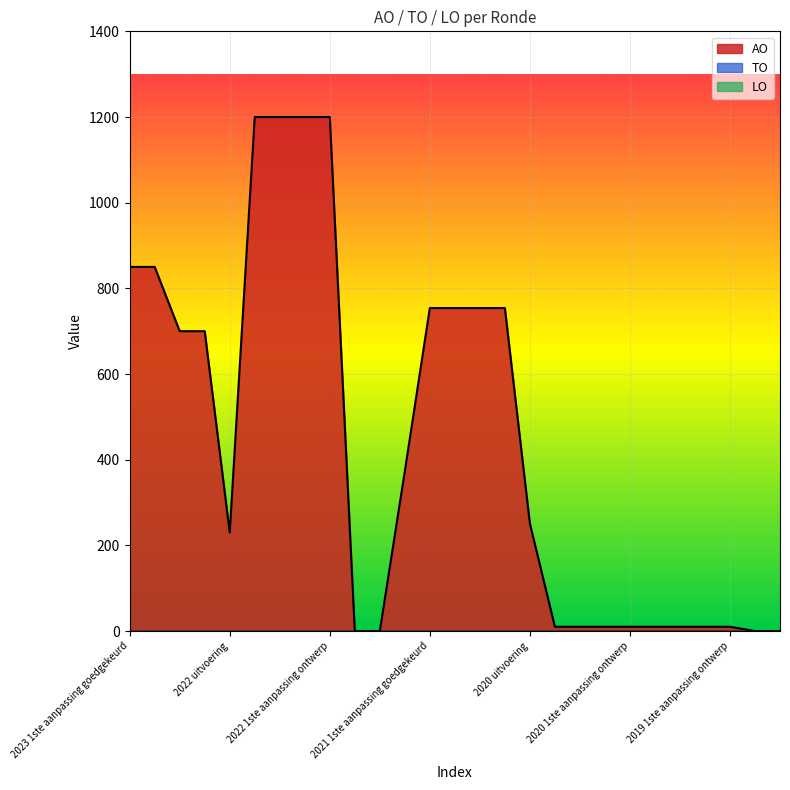

Which category has the highest value in the TO series?

2023 1ste aanpassing goedgekeurd